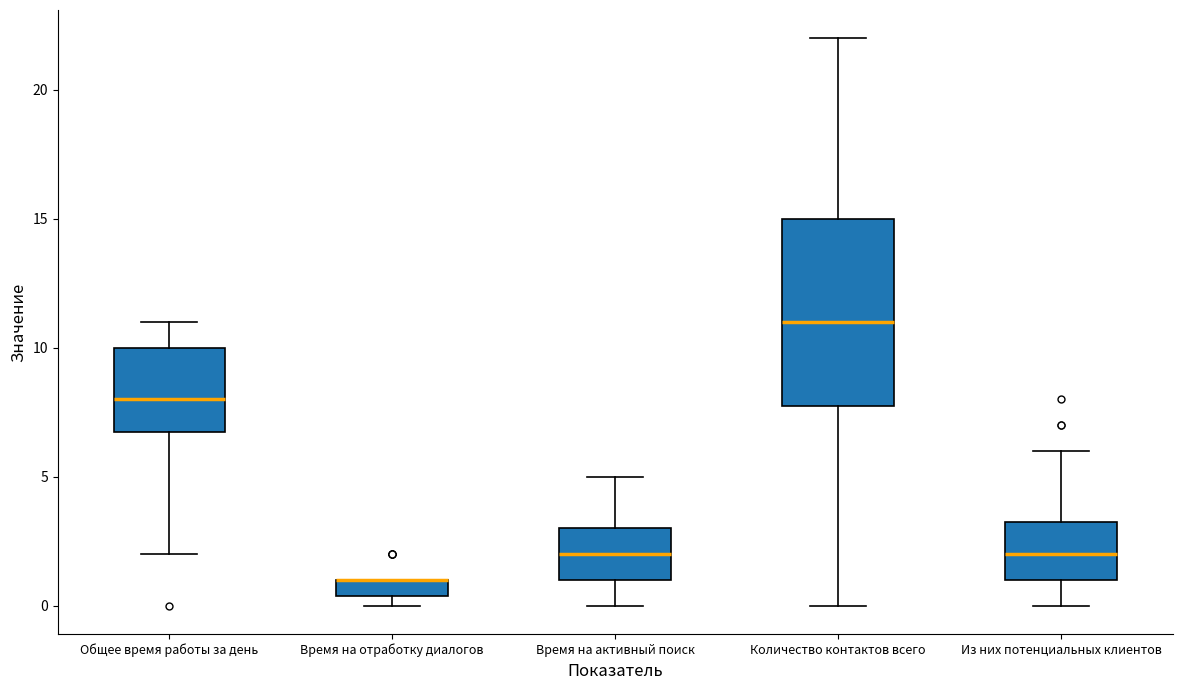

Where is the lower edge of the box for Общее время работы за день on the y-axis? The values are not printed on the chart, so give them approximately, as read against the axis.

7.0